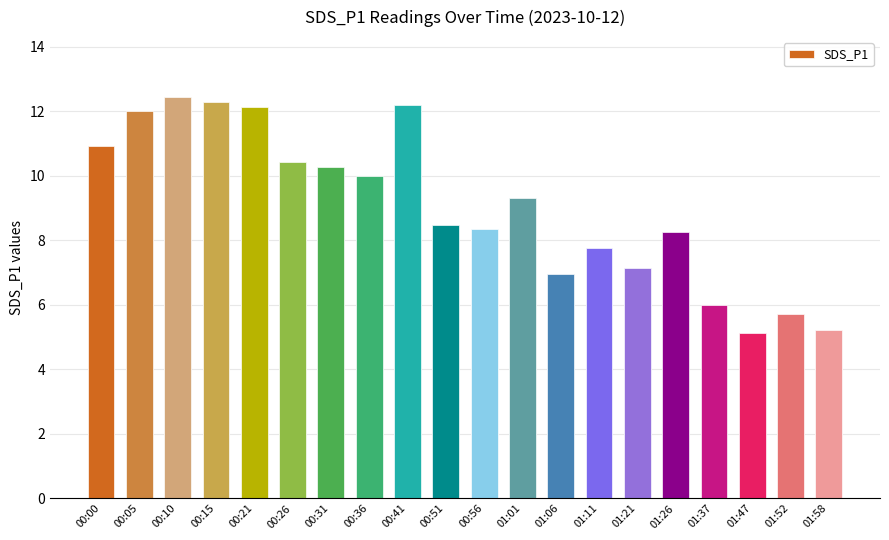

Reading left to right, what are all the values shown in this chart?

10.9	12.0	12.4	12.3	12.1	10.4	10.3	10.0	12.2	8.5	8.3	9.3	7.0	7.8	7.2	8.3	6.0	5.1	5.7	5.2